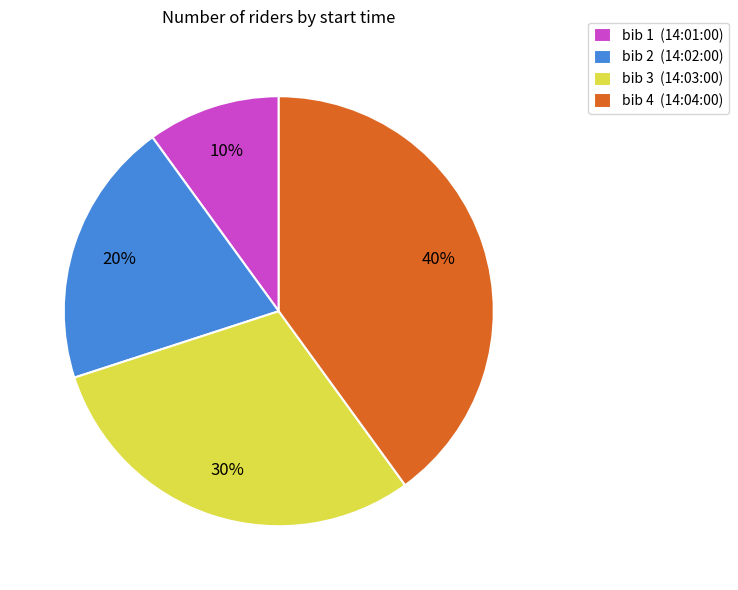

Which has a higher value, bib 1 (14:01:00) or bib 2 (14:02:00)?

bib 2 (14:02:00)